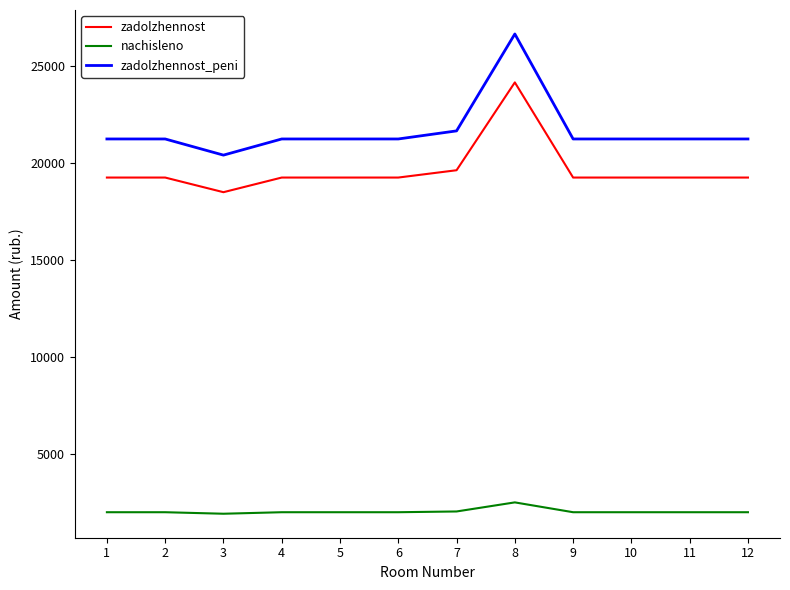

Where does the zadolzhennost series first go above 19241?

1